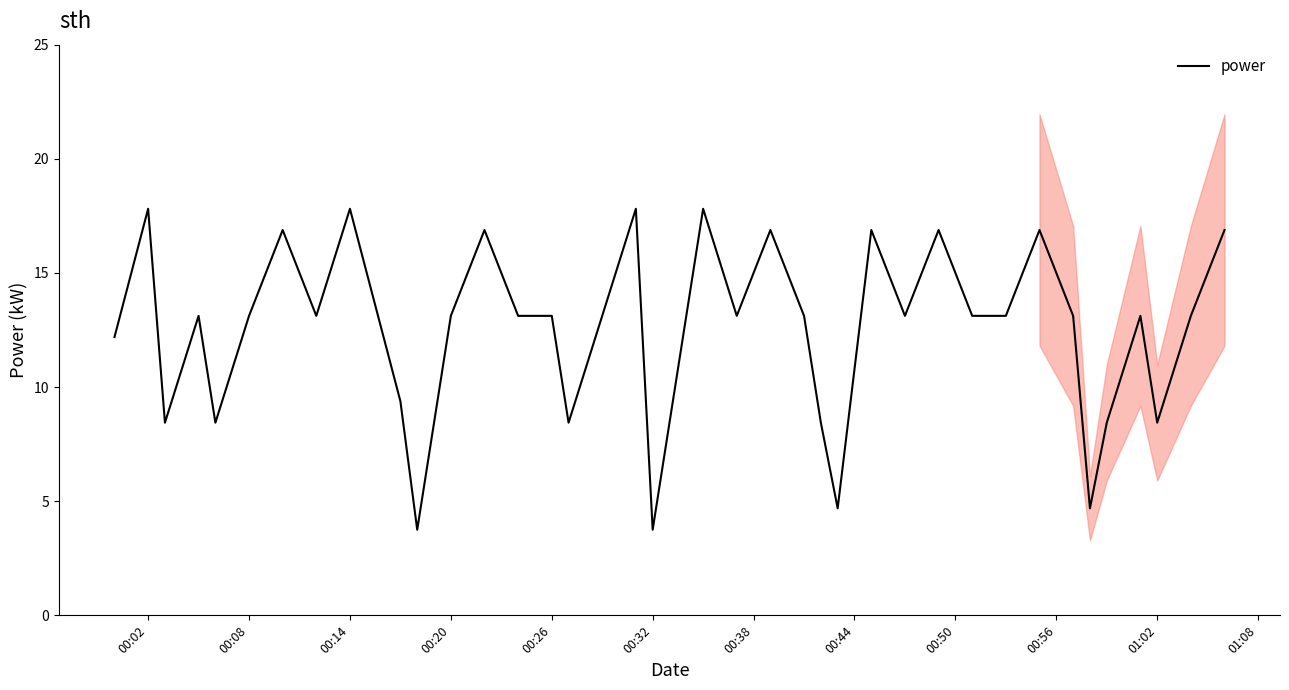

What is the minimum value for power?

3.8